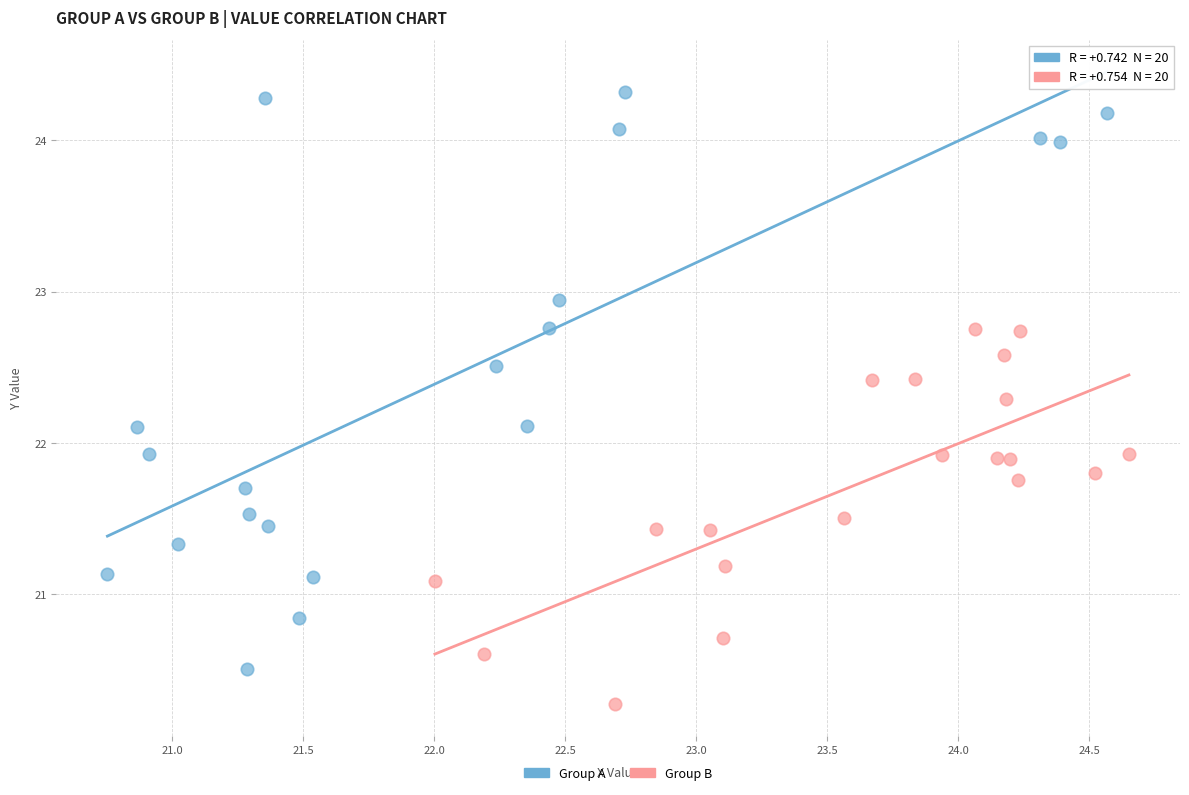

Which series has the largest Y range (max minus min)?

Group A